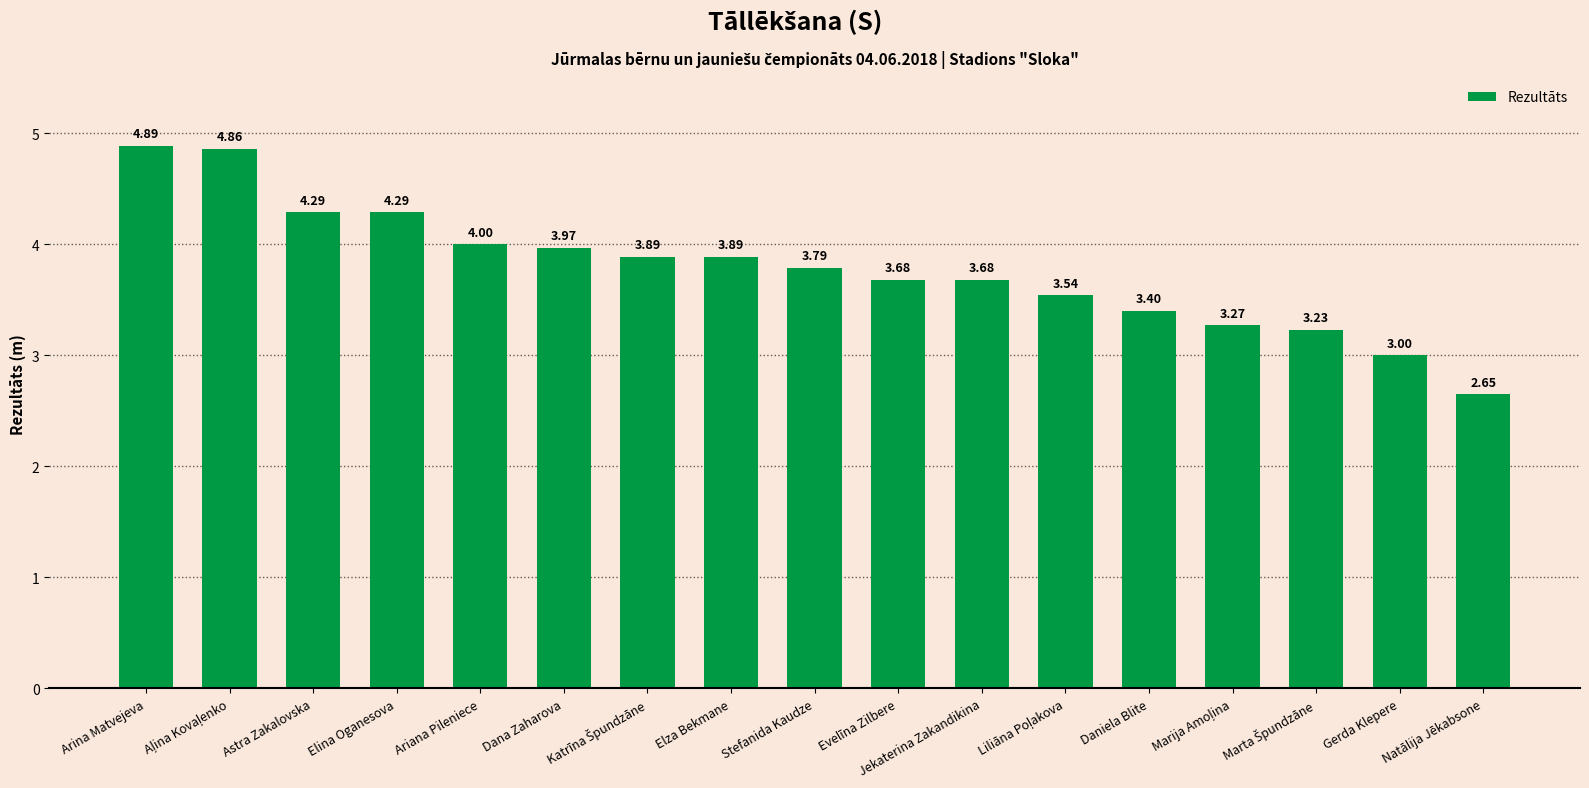

Where does the data first go above 3?

Arina Matvejeva